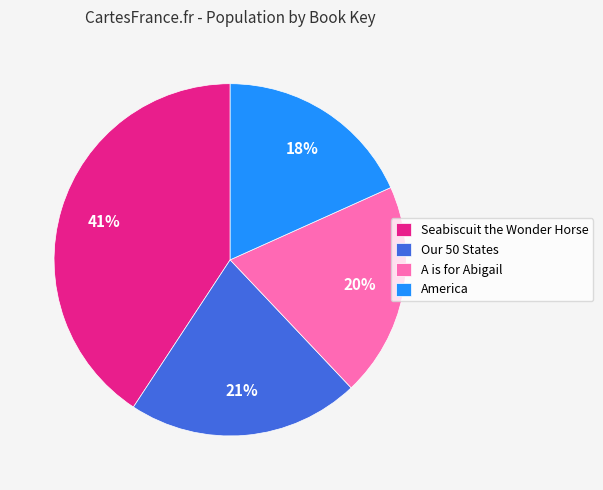

Which category has the smallest portion of the pie?

America